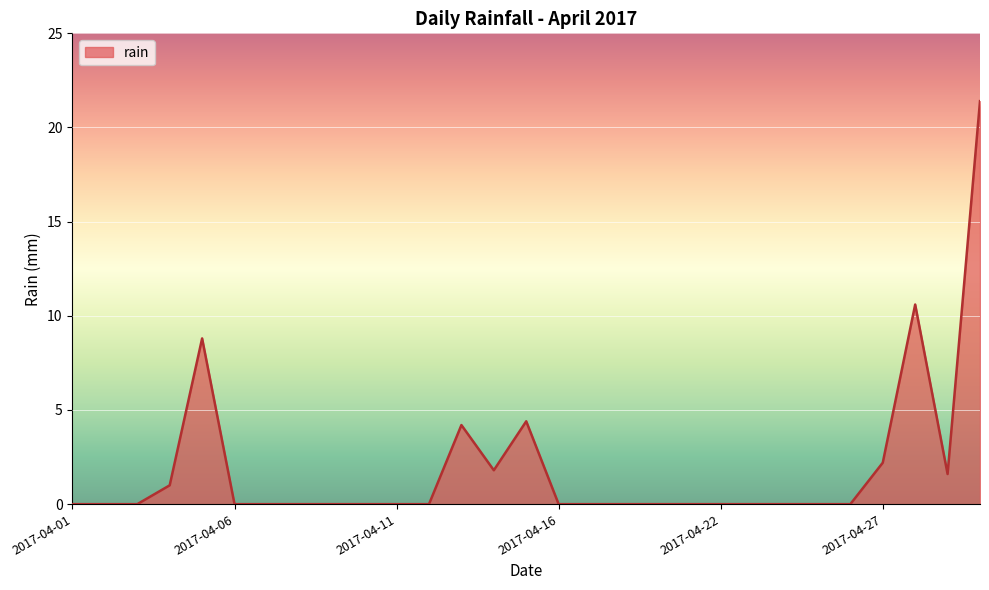

What is the greatest value displayed?

21.4